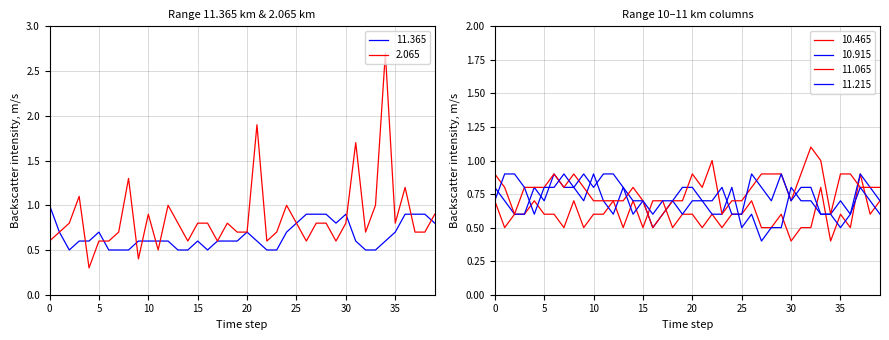

True or false: 11.365 has a value of 1.0 at 5.

False